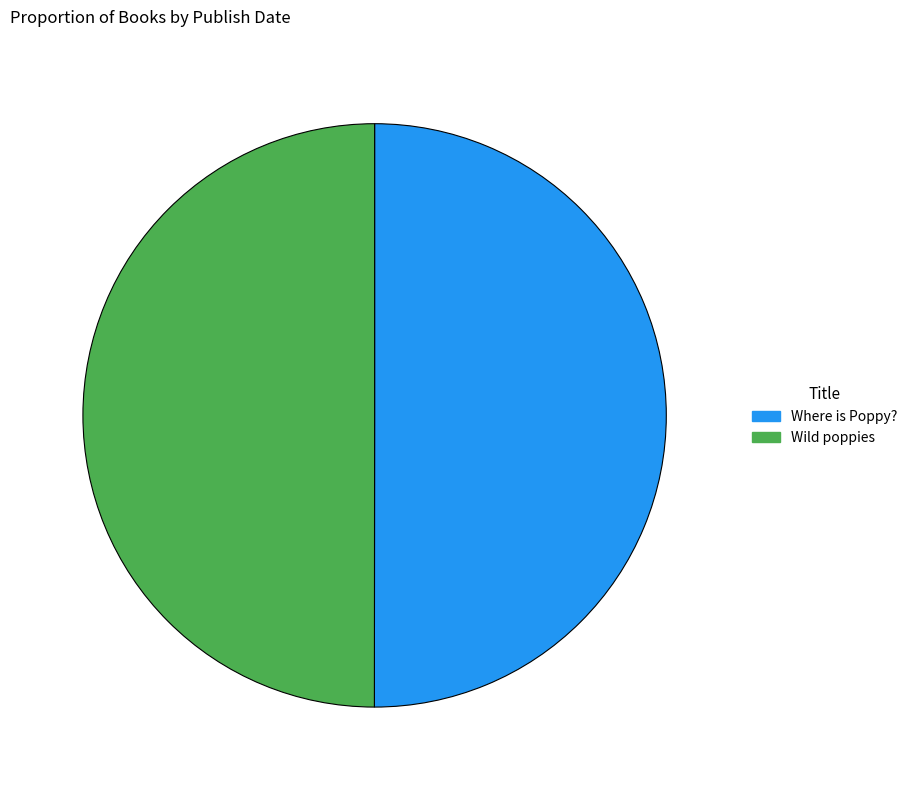

True or false: Wild poppies accounts for 50% of the total.

True